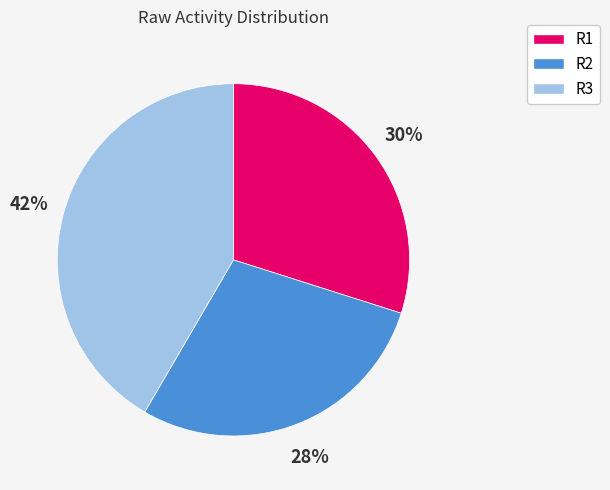

To the nearest percent, what portion does R1 represent?

30%